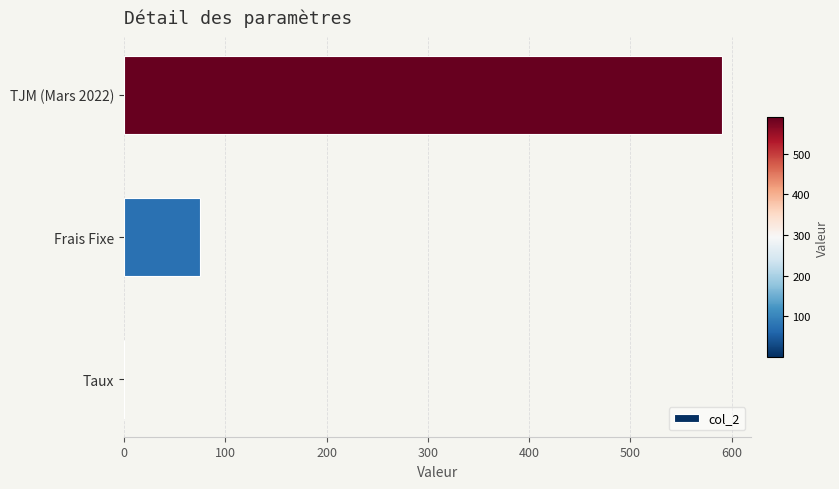

What is the maximum value shown in the chart?

590.0